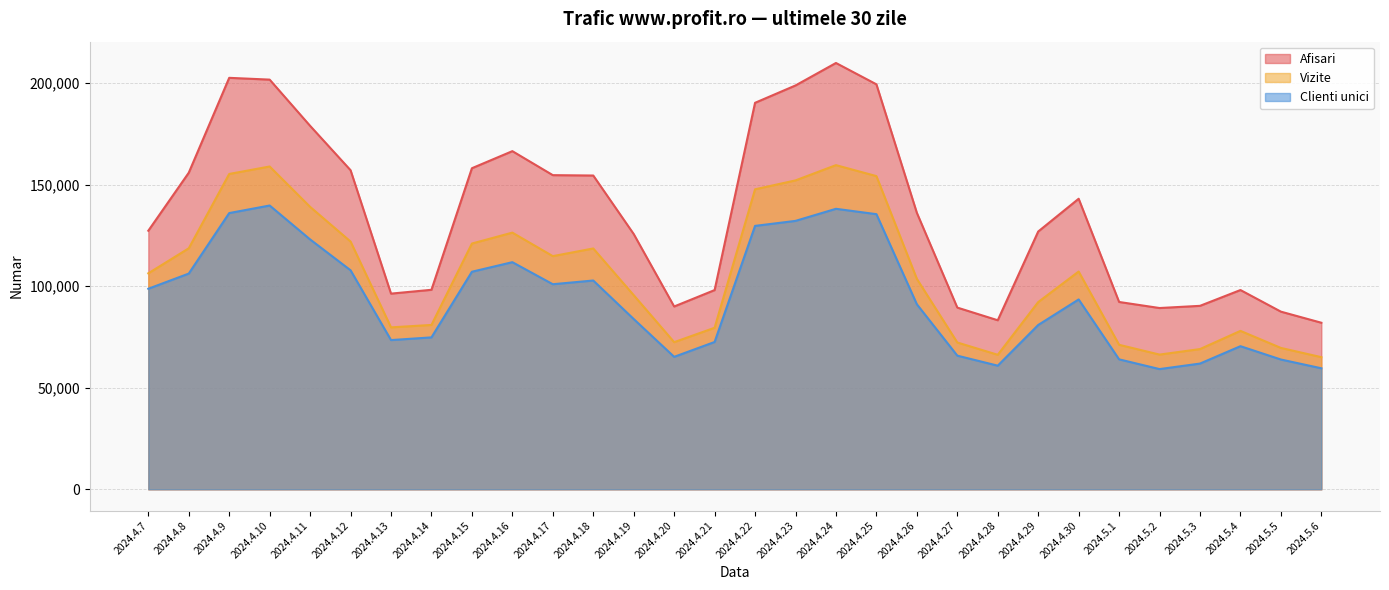

Reading left to right, extract all data points from this chart.

Afisari: 2024.4.7=127301	2024.4.8=155855	2024.4.9=202576	2024.4.10=201694	2024.4.11=178939	2024.4.12=157095	2024.4.13=96333	2024.4.14=98217	2024.4.15=158071	2024.4.16=166480	2024.4.17=154662	2024.4.18=154478	2024.4.19=125673	2024.4.20=89997	2024.4.21=98075	2024.4.22=190280	2024.4.23=198822	2024.4.24=209888	2024.4.25=199383	2024.4.26=136114	2024.4.27=89455	2024.4.28=83218	2024.4.29=126909	2024.4.30=143041	2024.5.1=92223	2024.5.2=89239	2024.5.3=90317	2024.5.4=98100	2024.5.5=87456	2024.5.6=81995
Vizite: 2024.4.7=106326	2024.4.8=118651	2024.4.9=155249	2024.4.10=158924	2024.4.11=139047	2024.4.12=121981	2024.4.13=79720	2024.4.14=80915	2024.4.15=120993	2024.4.16=126363	2024.4.17=114788	2024.4.18=118569	2024.4.19=95560	2024.4.20=72433	2024.4.21=79521	2024.4.22=147692	2024.4.23=152077	2024.4.24=159590	2024.4.25=154195	2024.4.26=103602	2024.4.27=72271	2024.4.28=66215	2024.4.29=92173	2024.4.30=107213	2024.5.1=71139	2024.5.2=66318	2024.5.3=69031	2024.5.4=77988	2024.5.5=69594	2024.5.6=65046
Clienti unici: 2024.4.7=98734	2024.4.8=106200	2024.4.9=135990	2024.4.10=139714	2024.4.11=123016	2024.4.12=107823	2024.4.13=73458	2024.4.14=74789	2024.4.15=107106	2024.4.16=111814	2024.4.17=100959	2024.4.18=102788	2024.4.19=83823	2024.4.20=65212	2024.4.21=72521	2024.4.22=129681	2024.4.23=132146	2024.4.24=138093	2024.4.25=135454	2024.4.26=91093	2024.4.27=65790	2024.4.28=60860	2024.4.29=80891	2024.4.30=93462	2024.5.1=63973	2024.5.2=59178	2024.5.3=61895	2024.5.4=70450	2024.5.5=63891	2024.5.6=59574